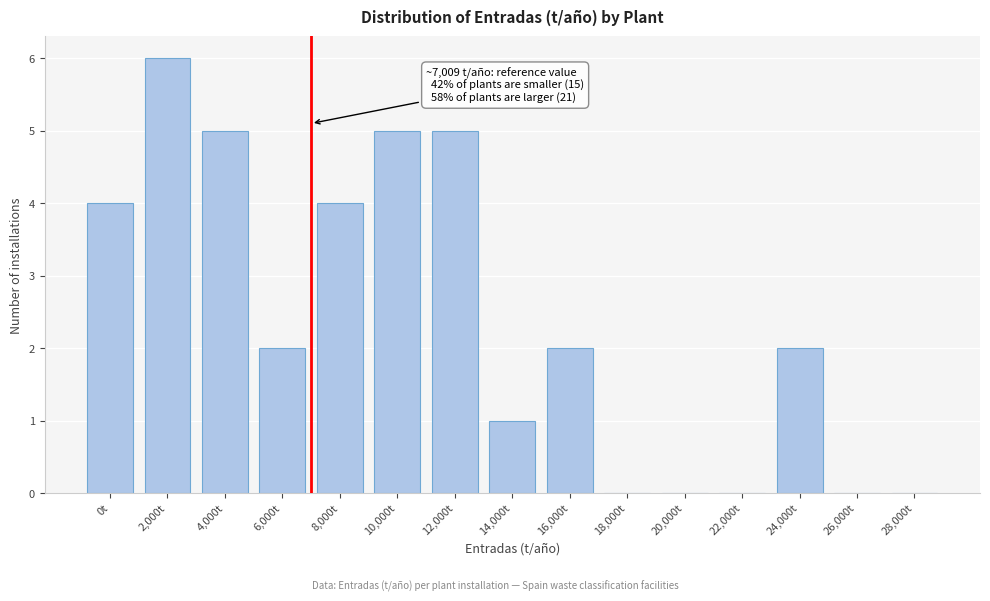

Reading left to right, transcribe all the data shown in this chart.

0t=4	2,000t=6	4,000t=5	6,000t=2	8,000t=4	10,000t=5	12,000t=5	14,000t=1	16,000t=2	18,000t=0	20,000t=0	22,000t=0	24,000t=2	26,000t=0	28,000t=0